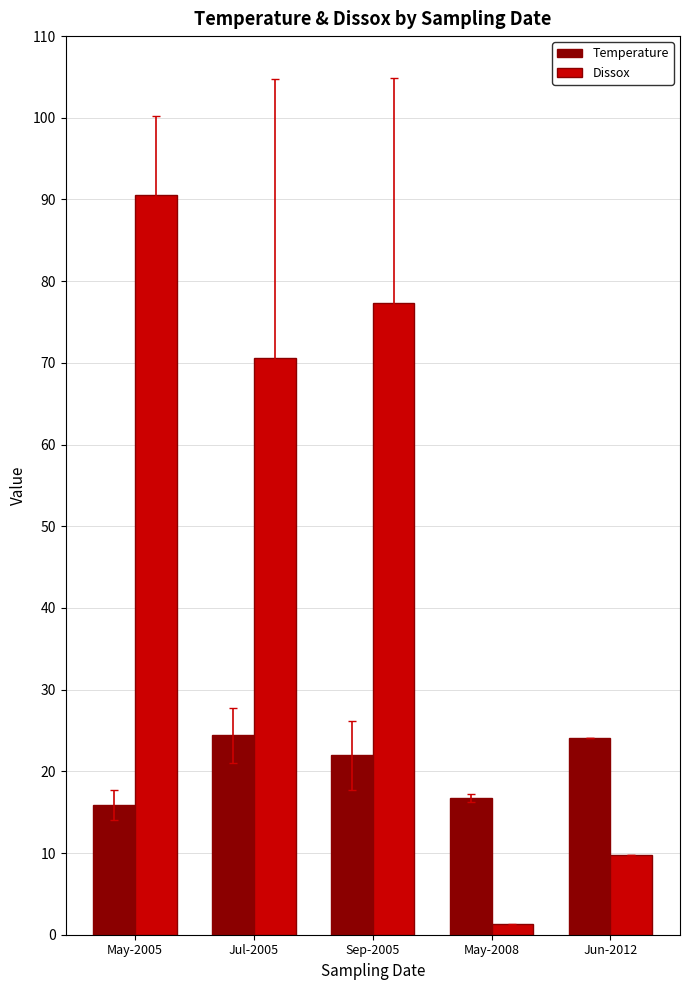

Where is Temperature nearest to the value 20?

Sep-2005